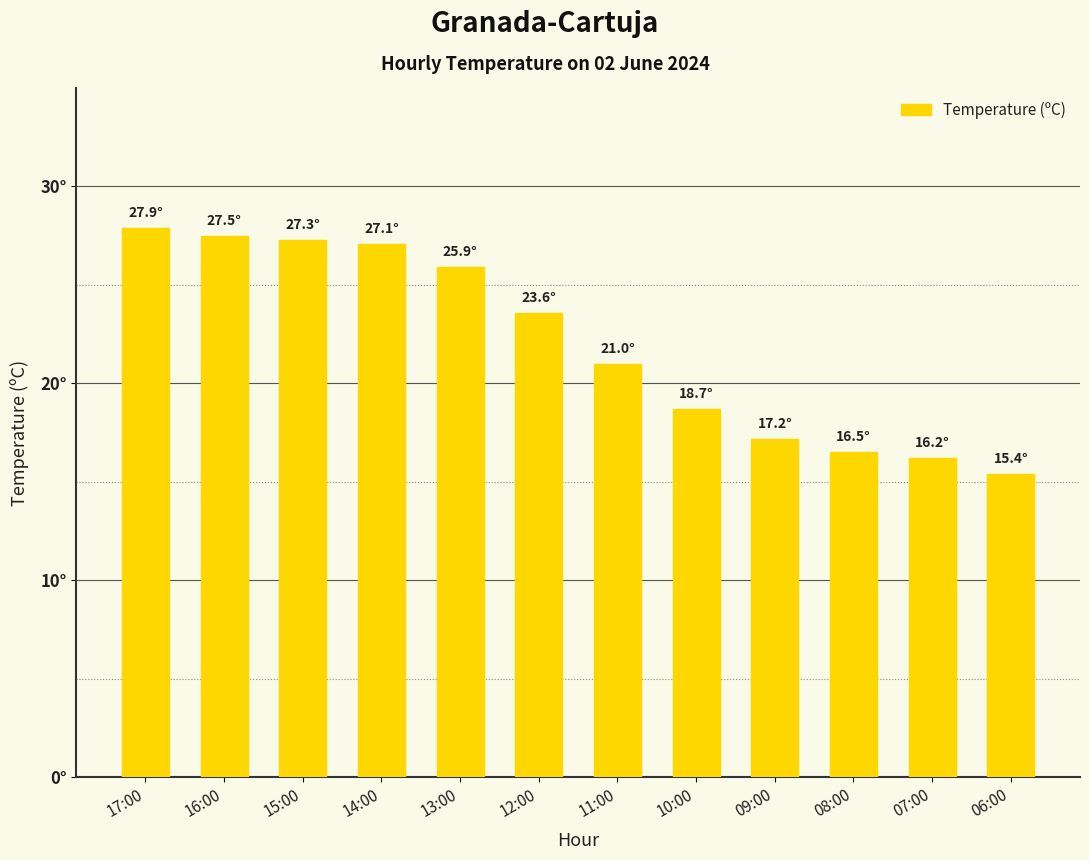

What is the sum of the values at 17:00 and 16:00?

55.4